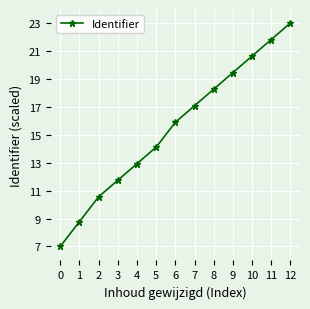

Reading left to right, extract all data points from this chart.

7.0	8.8	10.6	11.7	12.9	14.1	15.9	17.1	18.3	19.4	20.6	21.8	23.0